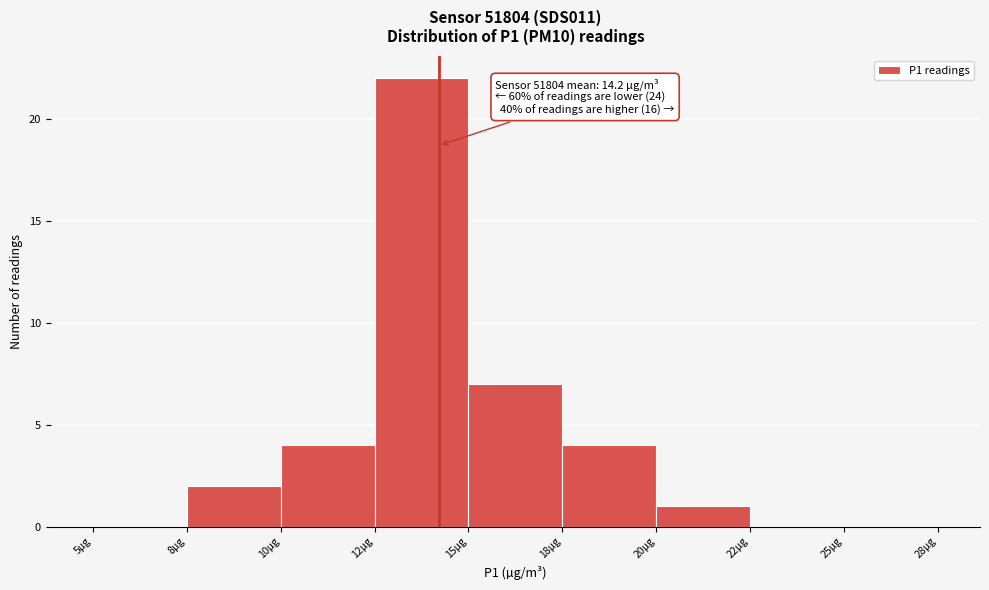

Reading left to right, what are all the values shown in this chart?

5µg=0	8µg=2	10µg=4	12µg=22	15µg=7	18µg=4	20µg=1	22µg=0	25µg=0